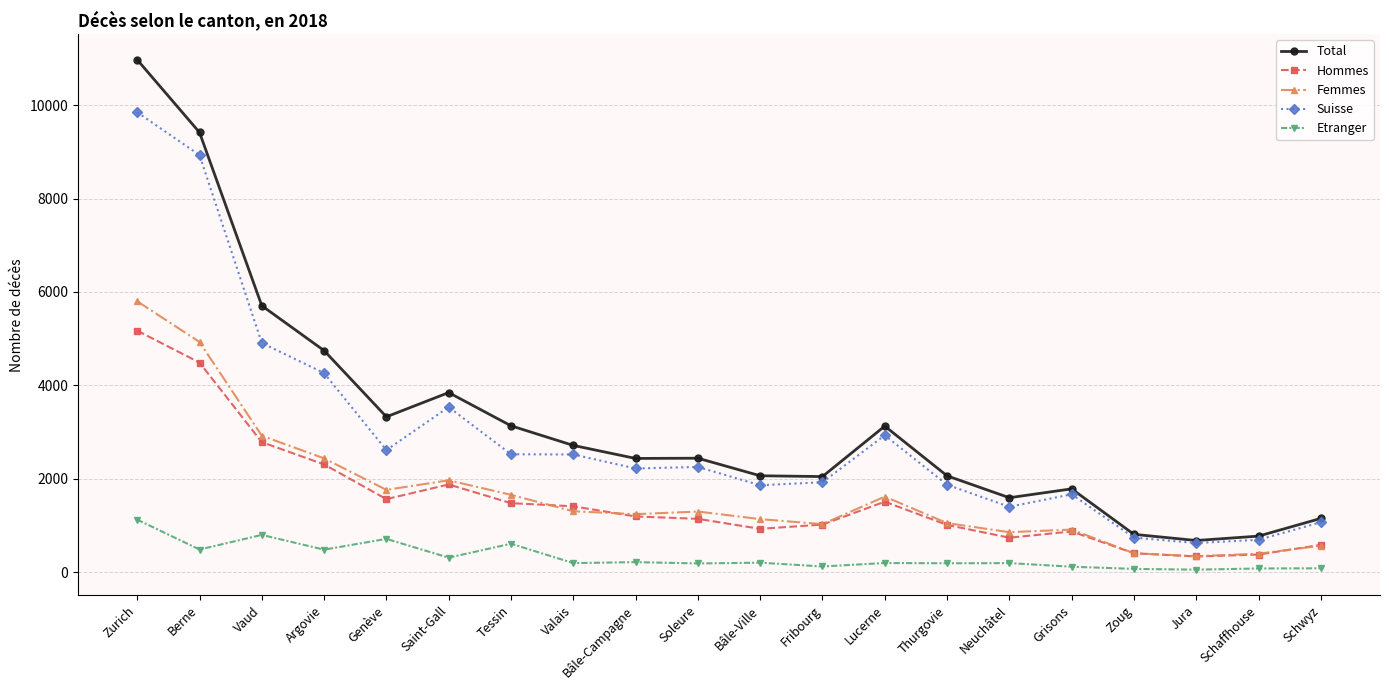

List the series in order of their peak value, highest first.

Total, Suisse, Femmes, Hommes, Etranger